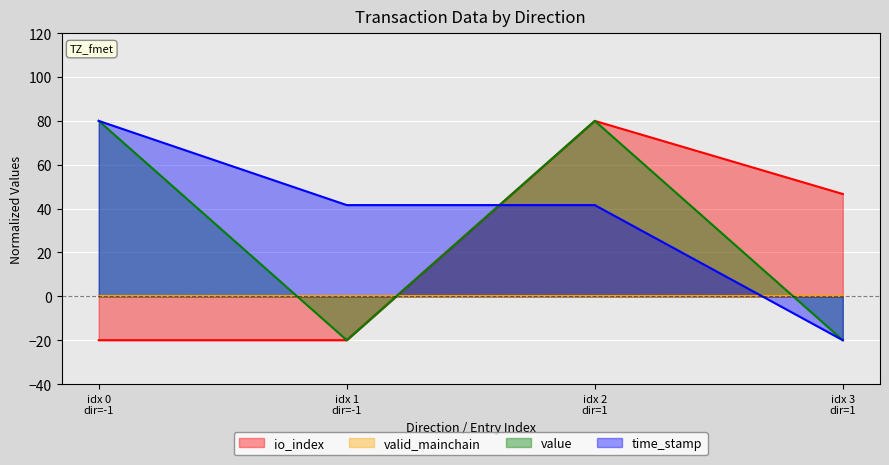

What is the difference between the maximum and minimum values in the value series?

100.0